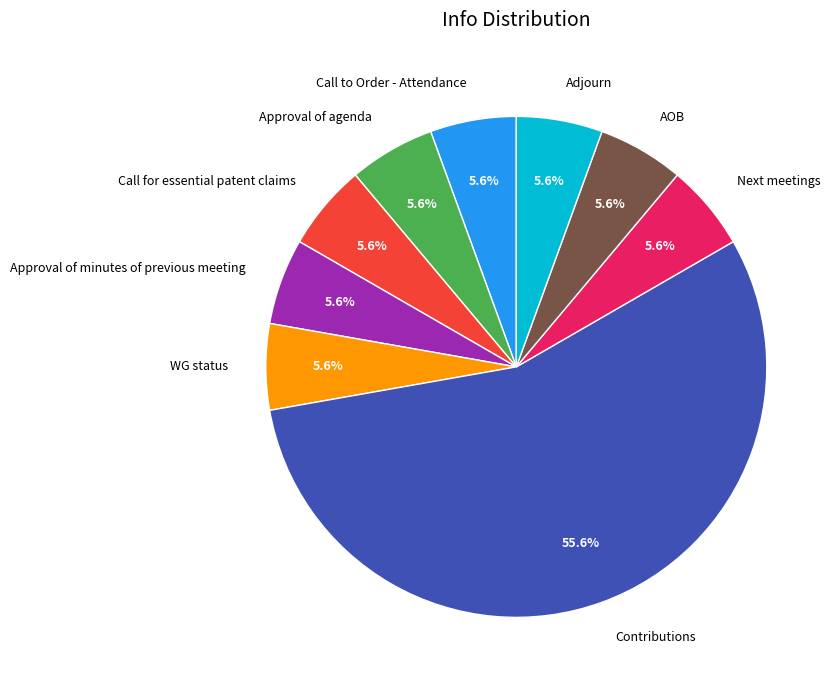

Approximately how many times larger is the value at Call for essential patent claims compared to Approval of minutes of previous meeting?

1.0